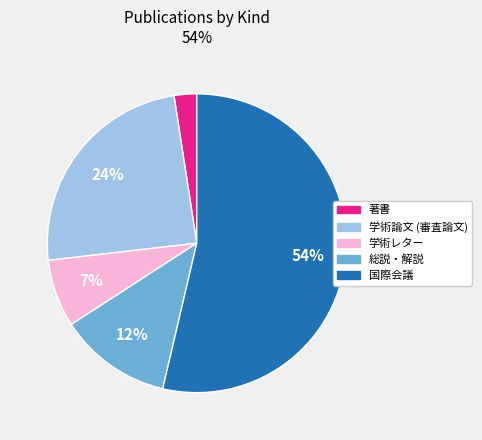

To the nearest percent, what percentage of the pie is 総説・解説?

12%